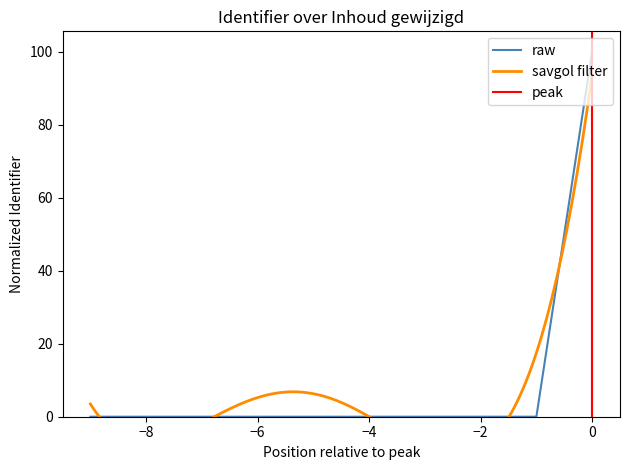

Is it true that raw equals 0.0 at −6?

True